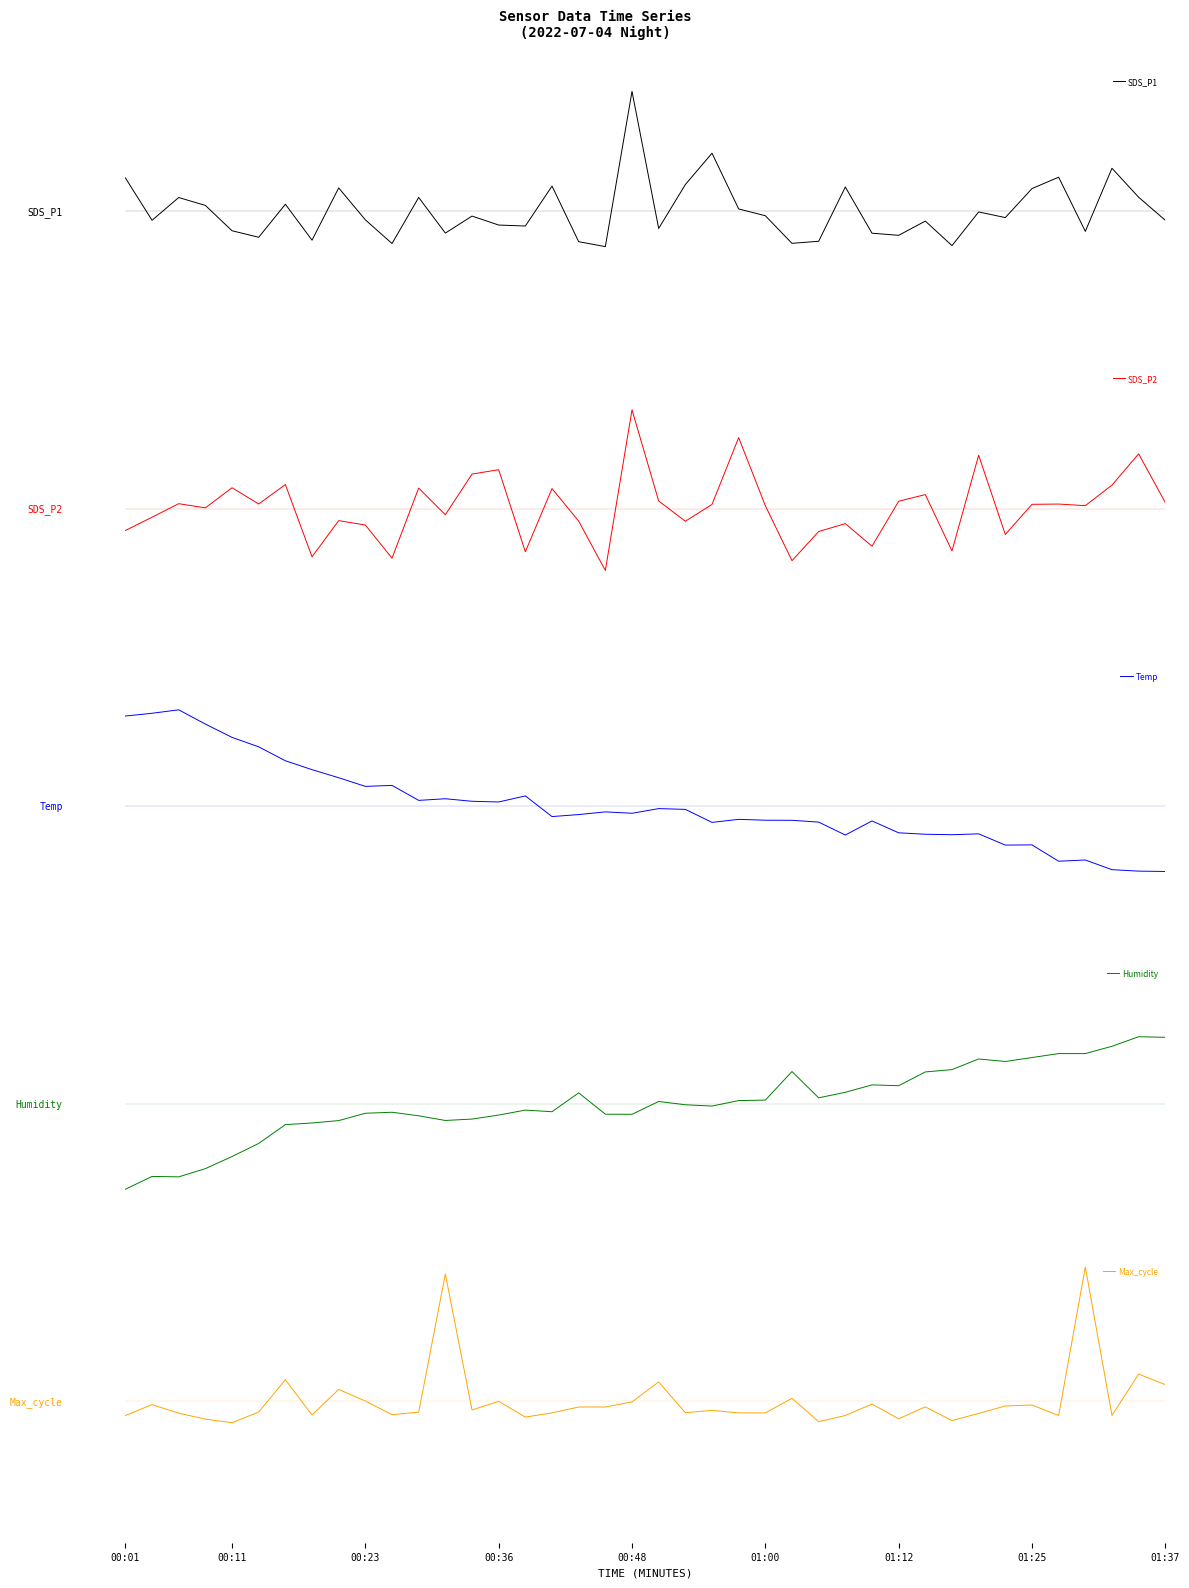

What is the total value across all series at 13?

0.1